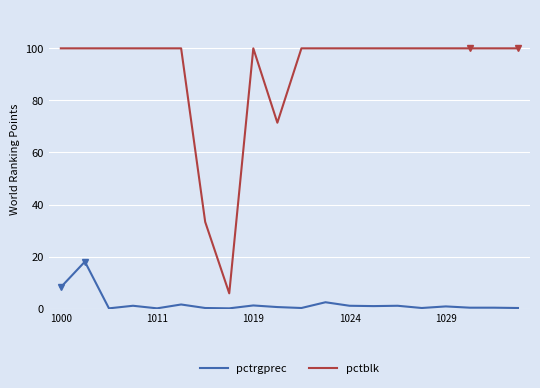

Which series has the largest range (max minus min)?

pctblk